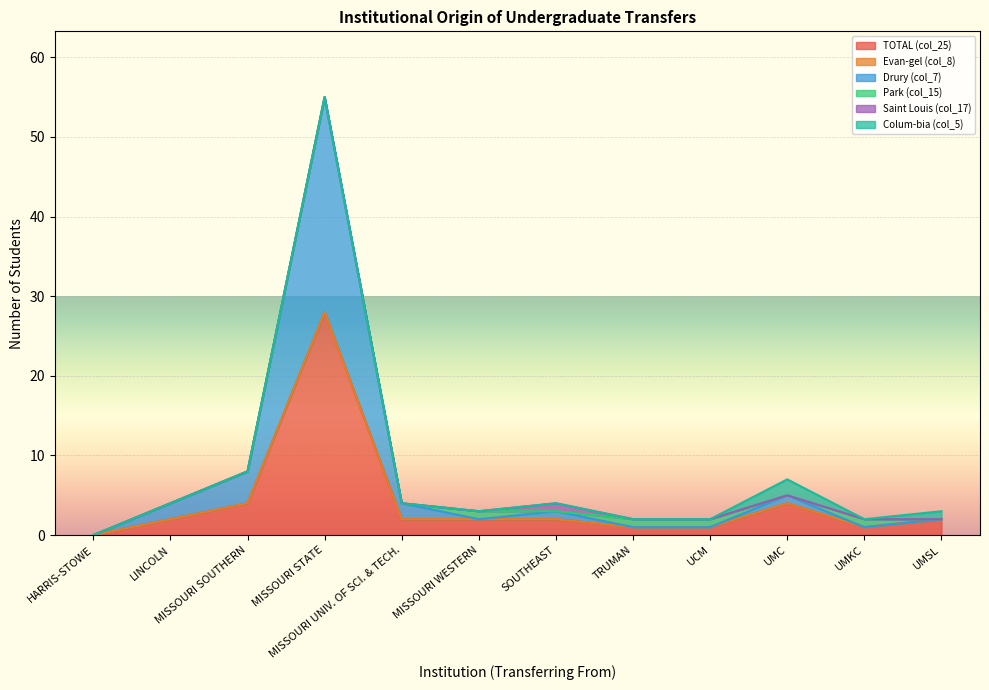

Reading right to left, list all the values displayed in this chart.

TOTAL (col_25): UMSL=2	UMKC=1	UMC=4	UCM=1	TRUMAN=1	SOUTHEAST=2	MISSOURI WESTERN=2	MISSOURI UNIV. OF SCI. & TECH.=2	MISSOURI STATE=28	MISSOURI SOUTHERN=4	LINCOLN=2	HARRIS-STOWE=0
Evan-gel (col_8): UMSL=0	UMKC=0	UMC=0	UCM=0	TRUMAN=0	SOUTHEAST=0	MISSOURI WESTERN=0	MISSOURI UNIV. OF SCI. & TECH.=0	MISSOURI STATE=0	MISSOURI SOUTHERN=0	LINCOLN=0	HARRIS-STOWE=0
Drury (col_7): UMSL=0	UMKC=0	UMC=1	UCM=0	TRUMAN=0	SOUTHEAST=1	MISSOURI WESTERN=0	MISSOURI UNIV. OF SCI. & TECH.=2	MISSOURI STATE=27	MISSOURI SOUTHERN=4	LINCOLN=2	HARRIS-STOWE=0
Park (col_15): UMSL=0	UMKC=1	UMC=0	UCM=1	TRUMAN=1	SOUTHEAST=0	MISSOURI WESTERN=1	MISSOURI UNIV. OF SCI. & TECH.=0	MISSOURI STATE=0	MISSOURI SOUTHERN=0	LINCOLN=0	HARRIS-STOWE=0
Saint Louis (col_17): UMSL=0	UMKC=0	UMC=0	UCM=0	TRUMAN=0	SOUTHEAST=1	MISSOURI WESTERN=0	MISSOURI UNIV. OF SCI. & TECH.=0	MISSOURI STATE=0	MISSOURI SOUTHERN=0	LINCOLN=0	HARRIS-STOWE=0
Colum-bia (col_5): UMSL=1	UMKC=0	UMC=2	UCM=0	TRUMAN=0	SOUTHEAST=0	MISSOURI WESTERN=0	MISSOURI UNIV. OF SCI. & TECH.=0	MISSOURI STATE=0	MISSOURI SOUTHERN=0	LINCOLN=0	HARRIS-STOWE=0